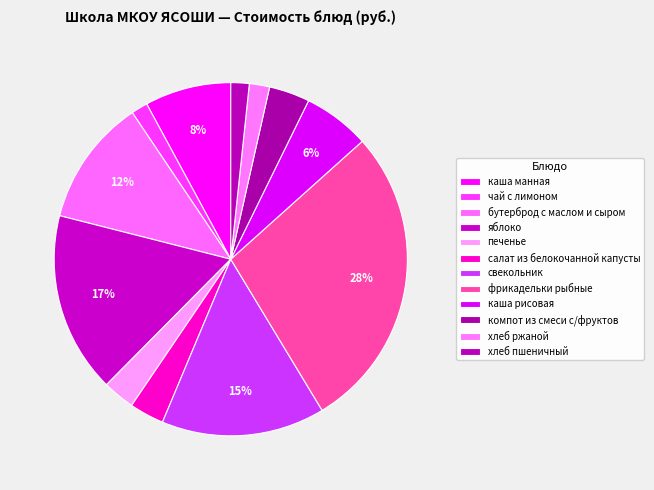

How many segments does this pie chart have?

12